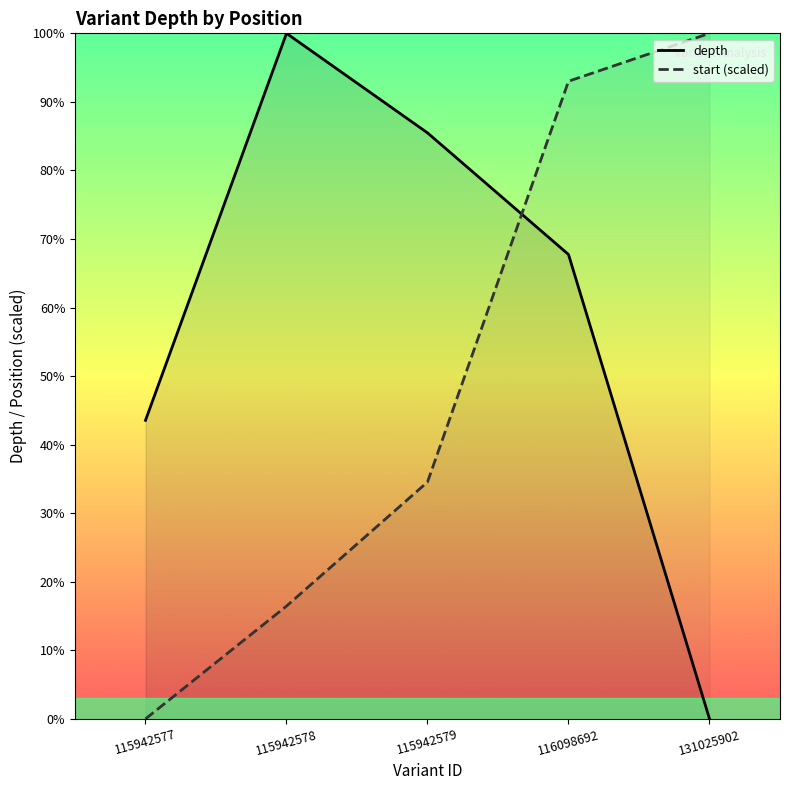

What is the total value across all series at 131025902?

100.0